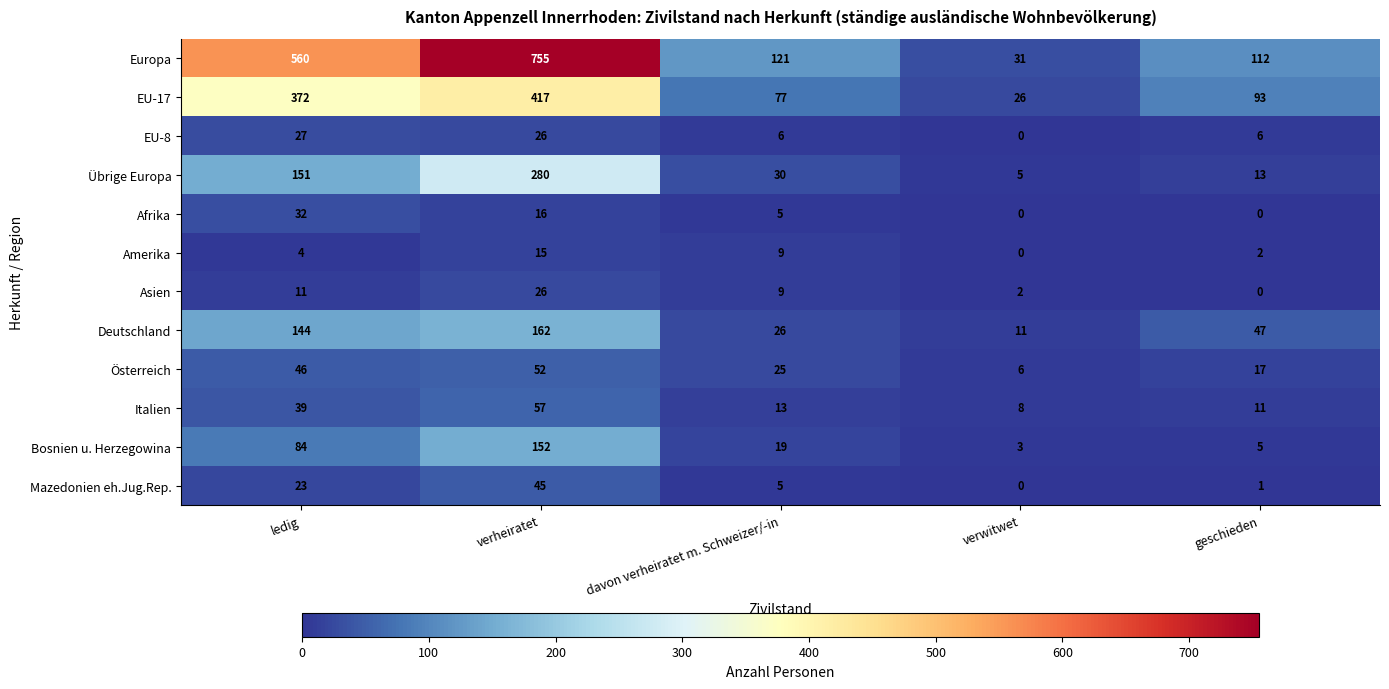

What is the sum of all Deutschland values?

390